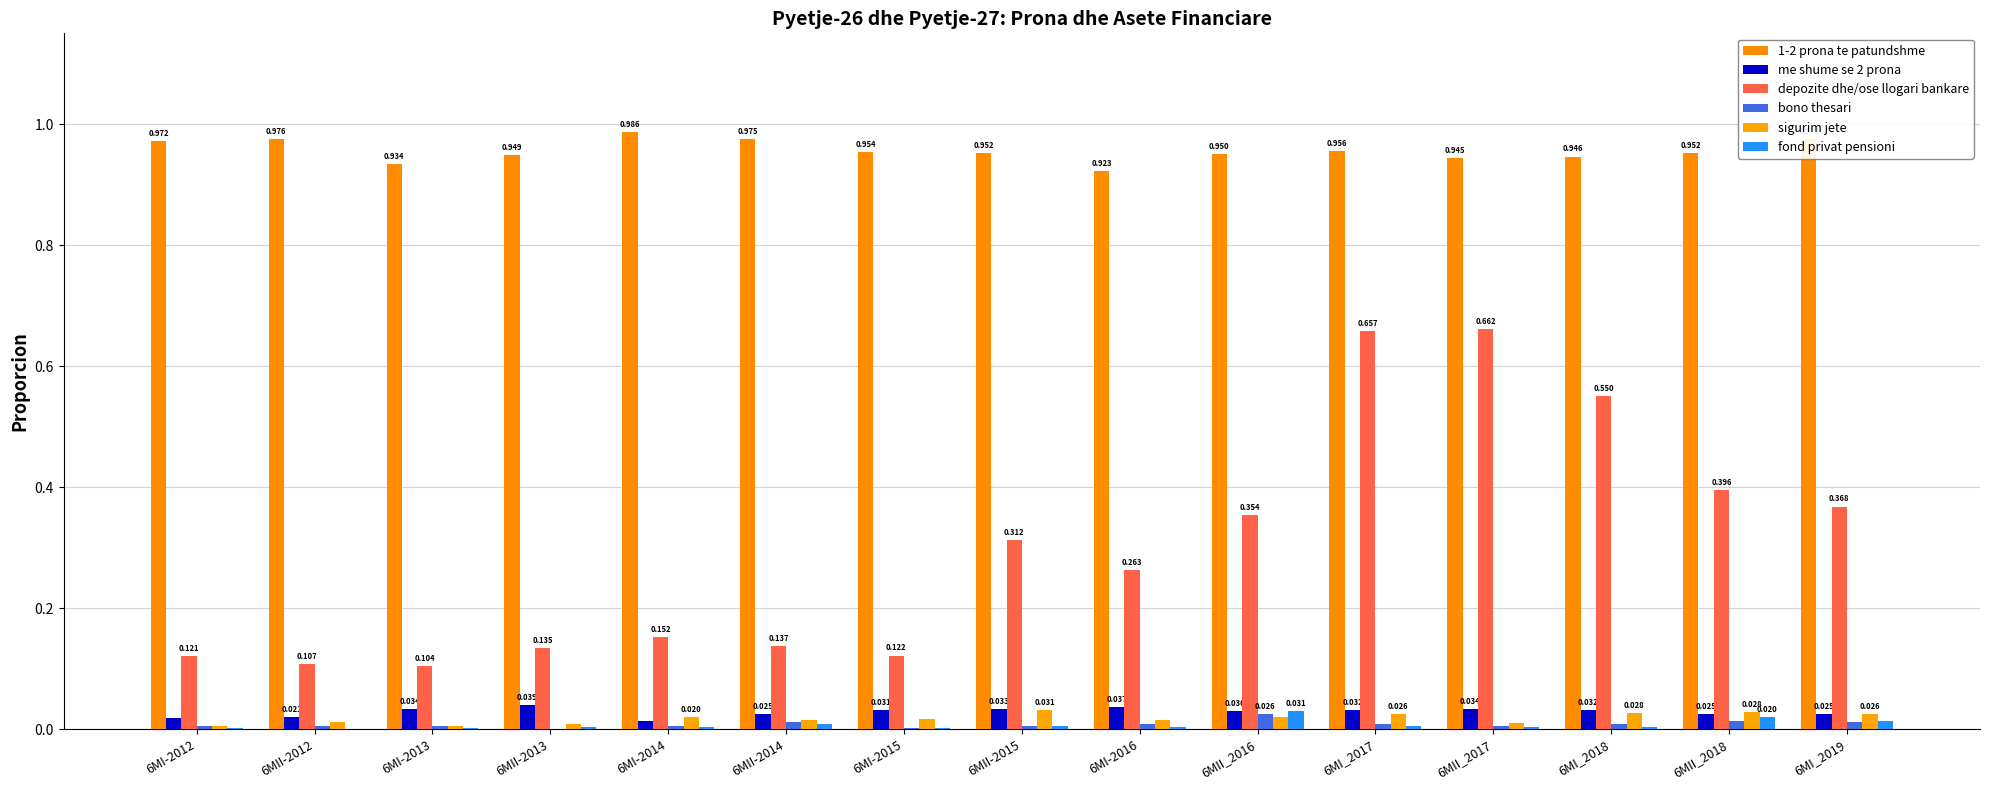

True or false: depozite dhe/ose llogari bankare has a value of 0.1 at 6MI-2015.

True